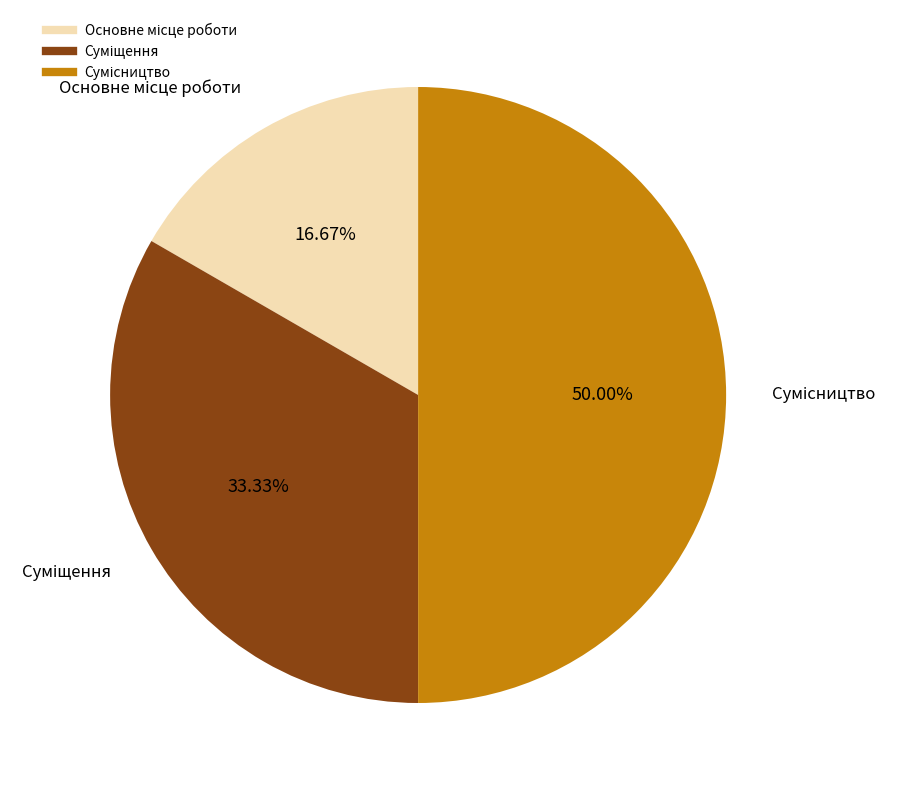

True or false: Основне місце роботи accounts for 28% of the total.

False